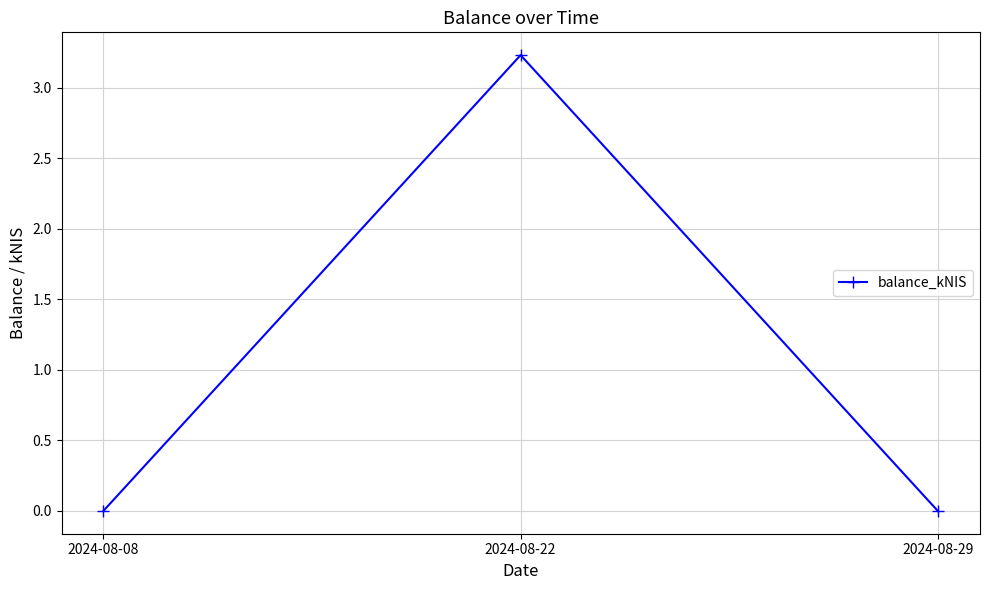

Reading right to left, list all the values displayed in this chart.

0.0	3.2	0.0